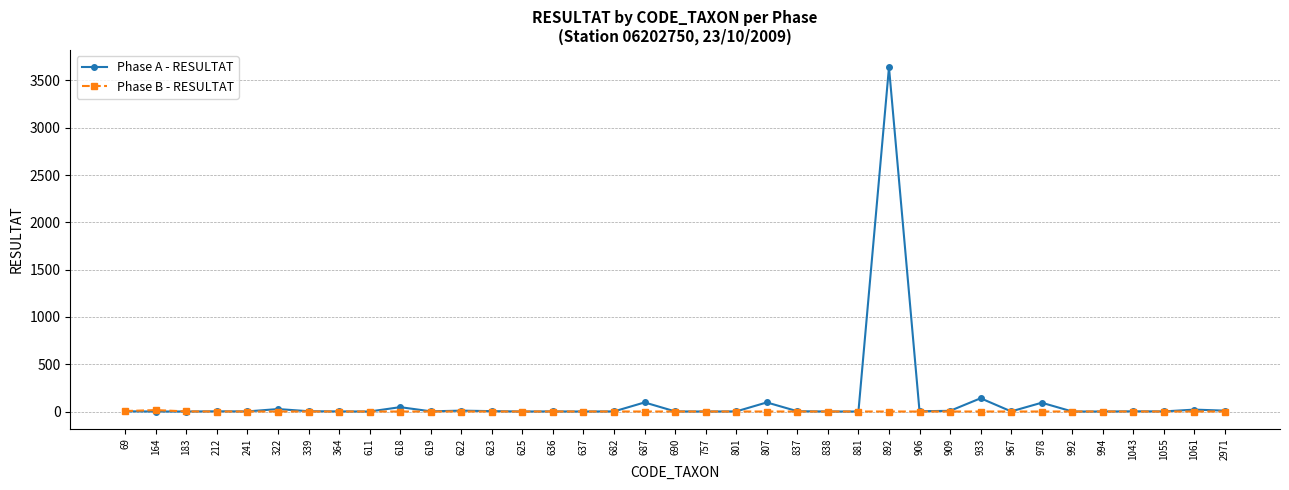

Rank the series by their average value, from lowest to highest.

Phase B - RESULTAT, Phase A - RESULTAT